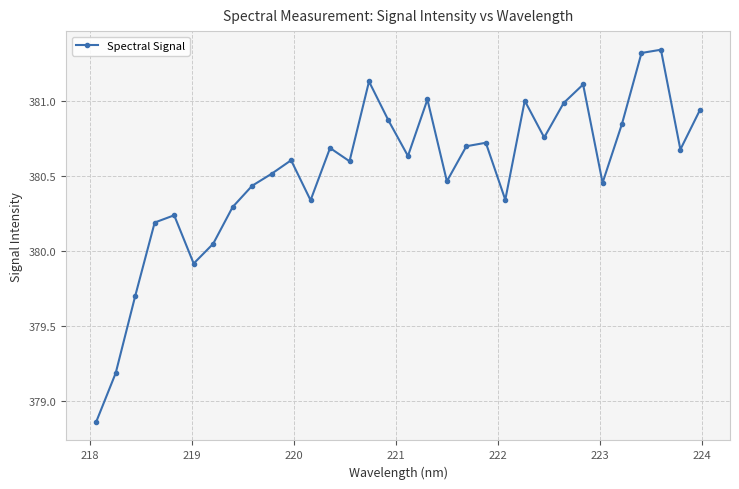

How many points are higher than both their immediate neighbors (excluding endpoints)?

9